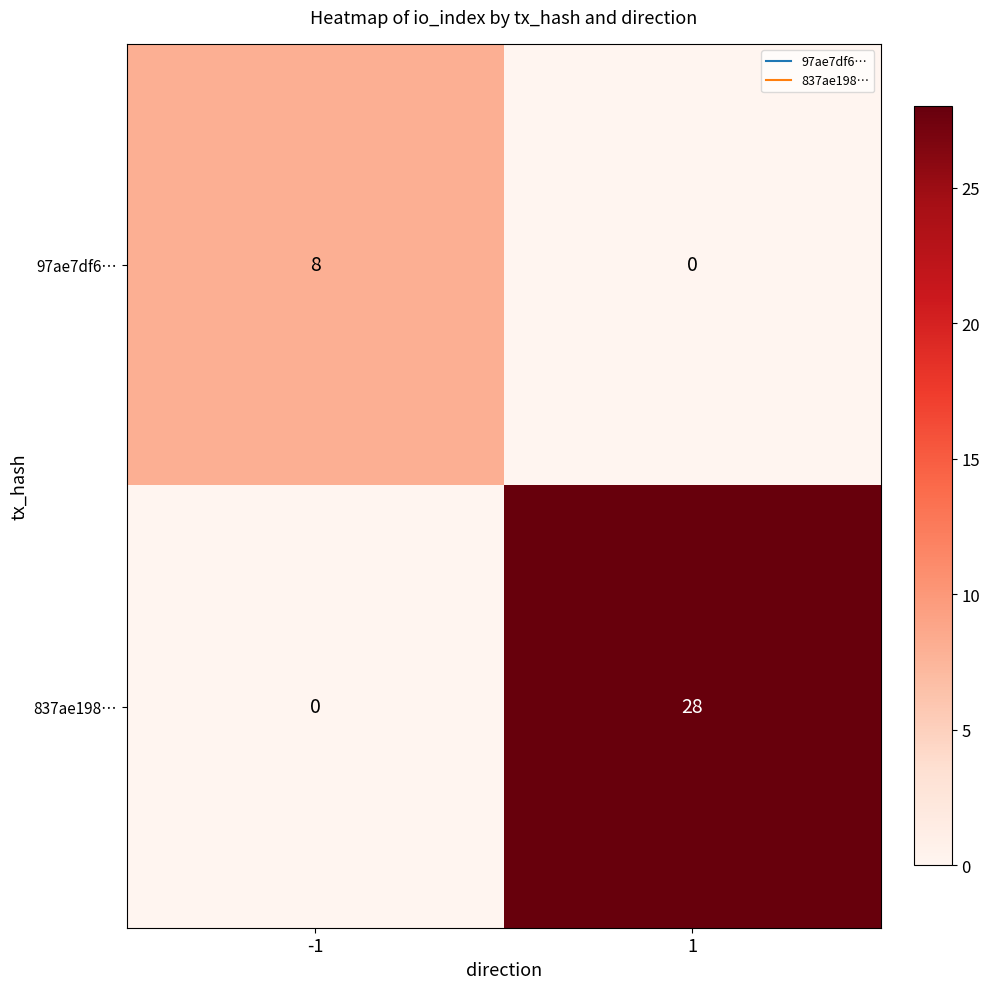

Reading left to right, list all the values displayed in this chart.

97ae7df6…: 8	0
837ae198…: 0	28